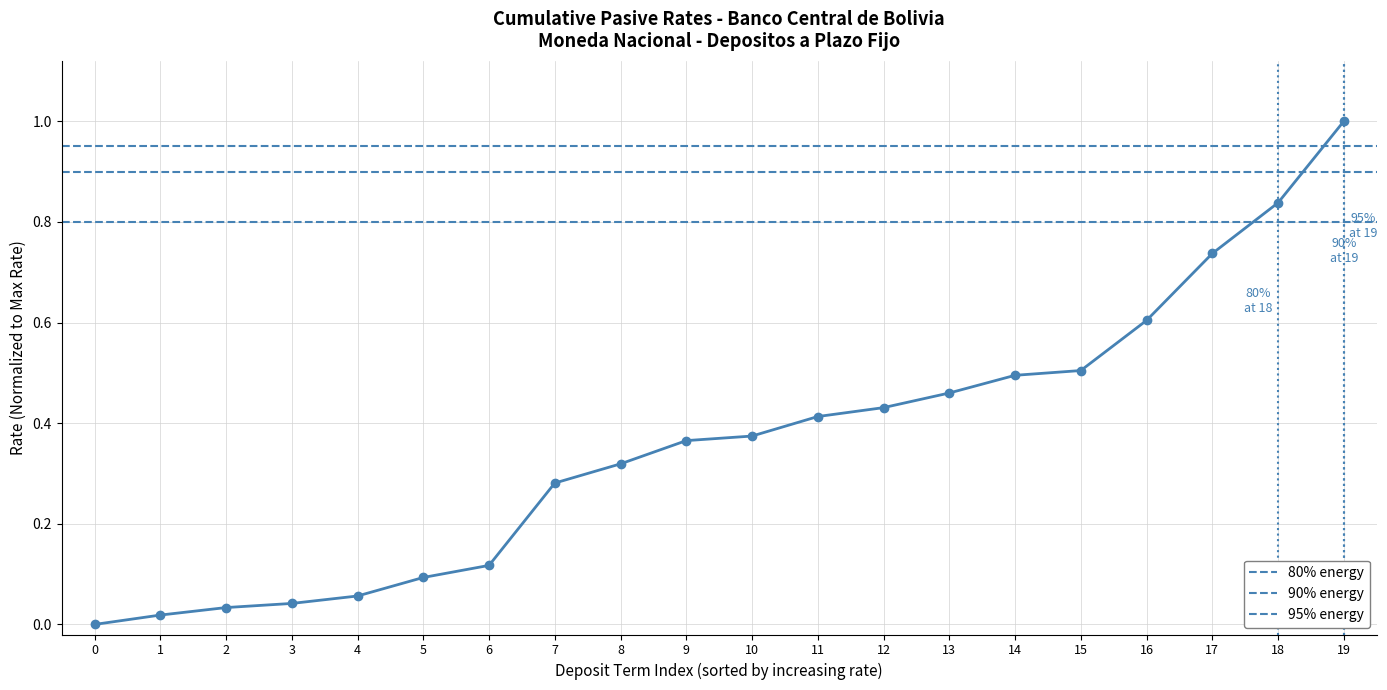

What is the average value?

0.4